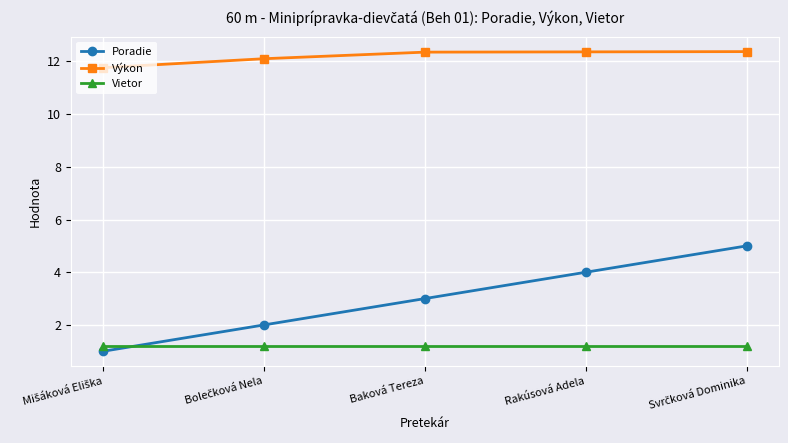

What is the label of the 2nd point from the right?

Rakúsová Adela